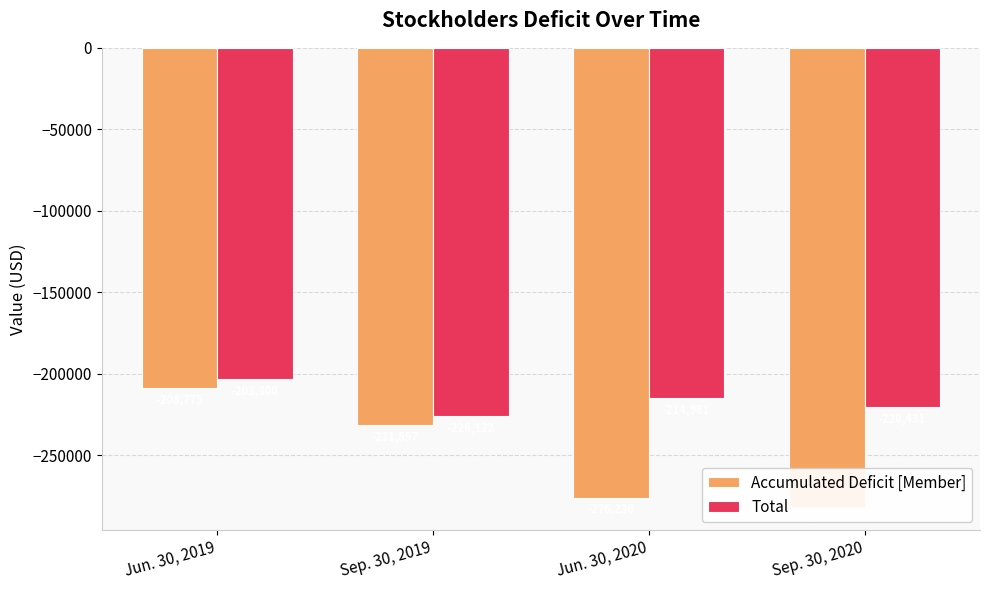

How many bars are there in each group?

2